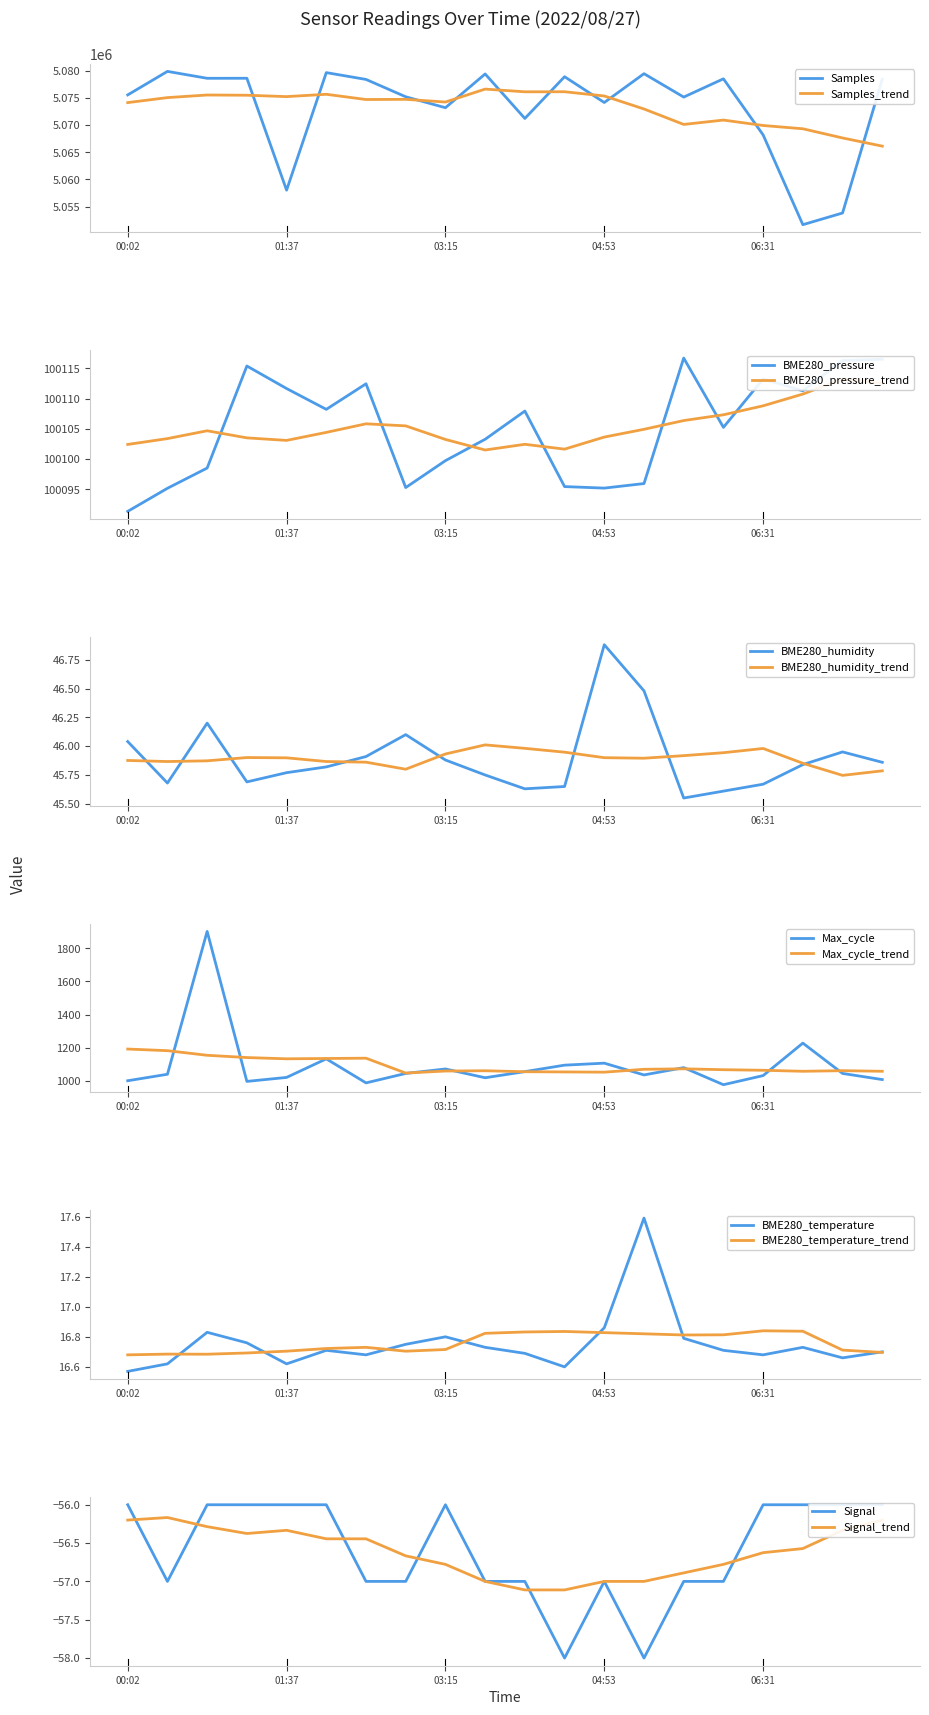

Is it true that Samples equals 5075179.0 at 05:42?

True